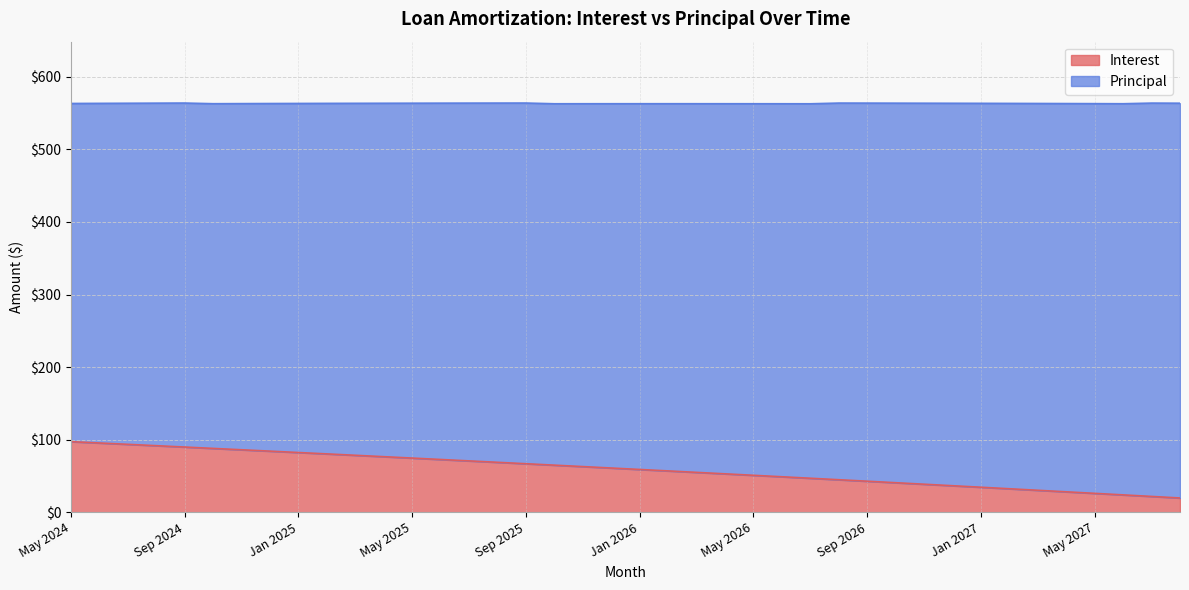

How many values are below 60?

20